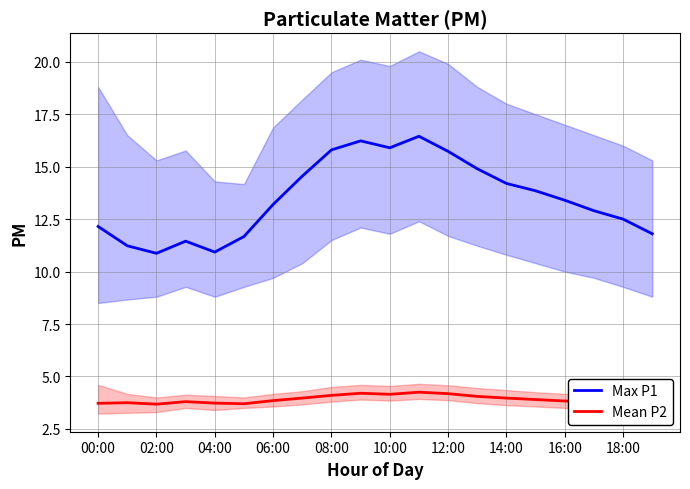

At which label is Max P1 closest to 13?

17